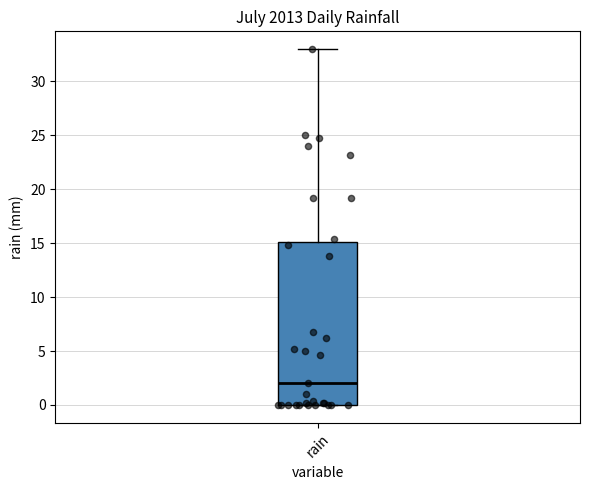

Transcribe this box plot: give where the median line is, the range the box spans, and where the two whiskers end, as read against the y-axis. The values are not printed on the chart, so give them approximately, as read against the axis.

median 2, box 0 to 15, whiskers 0 to 33